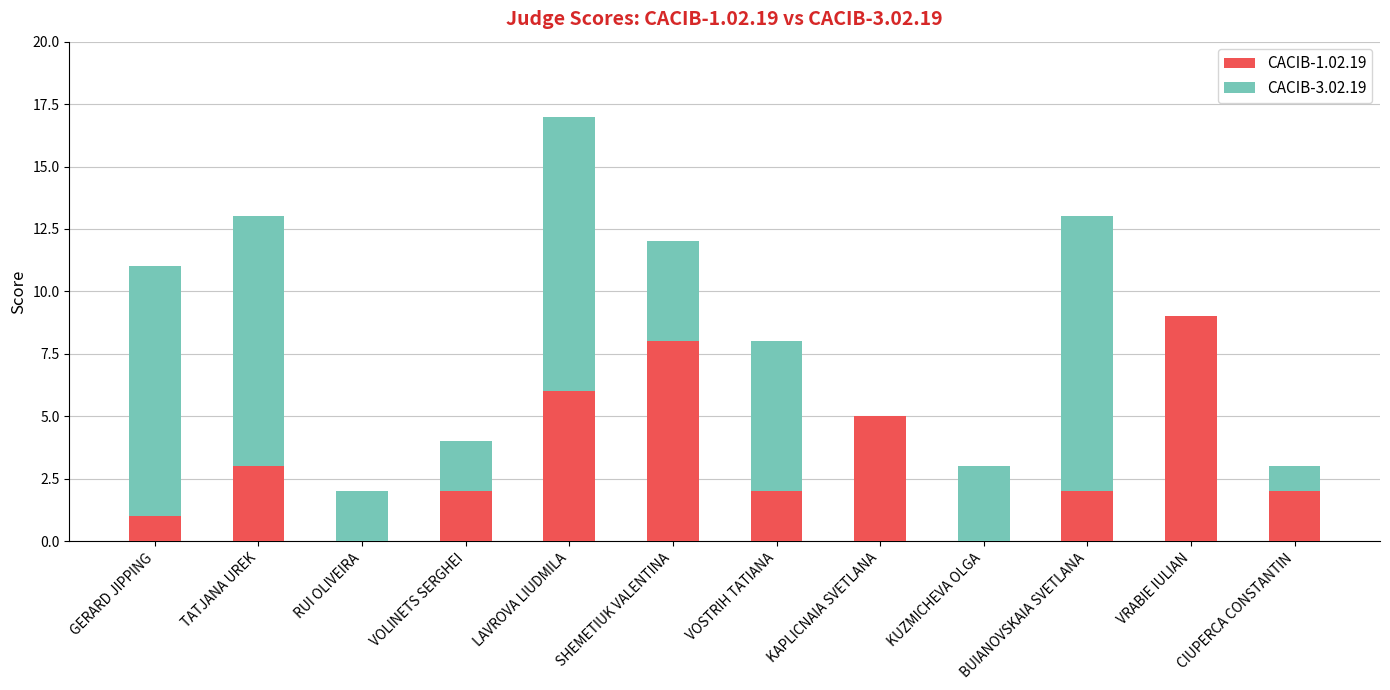

Which category has the highest value in the CACIB-1.02.19 series?

VRABIE IULIAN